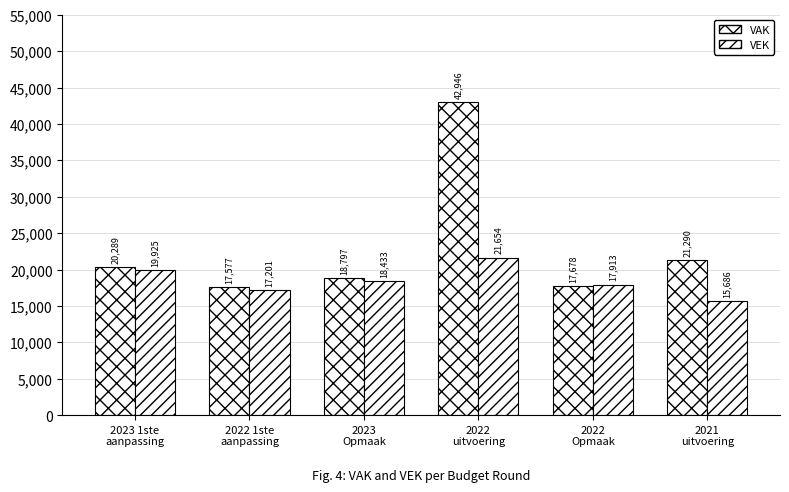

Reading right to left, extract all data points from this chart.

VAK: 21290	17678	42946	18797	17577	20289
VEK: 15686	17913	21654	18433	17201	19925